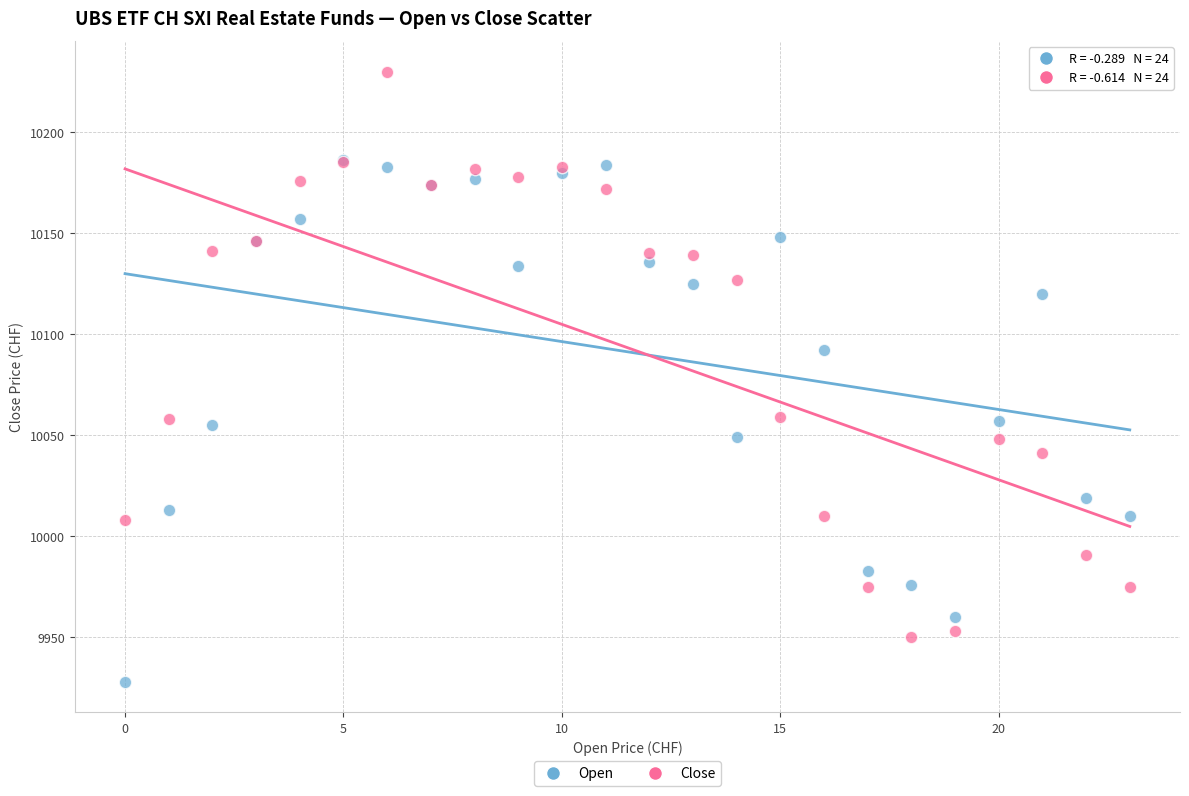

What are all the series names shown in the legend?

Open, Close